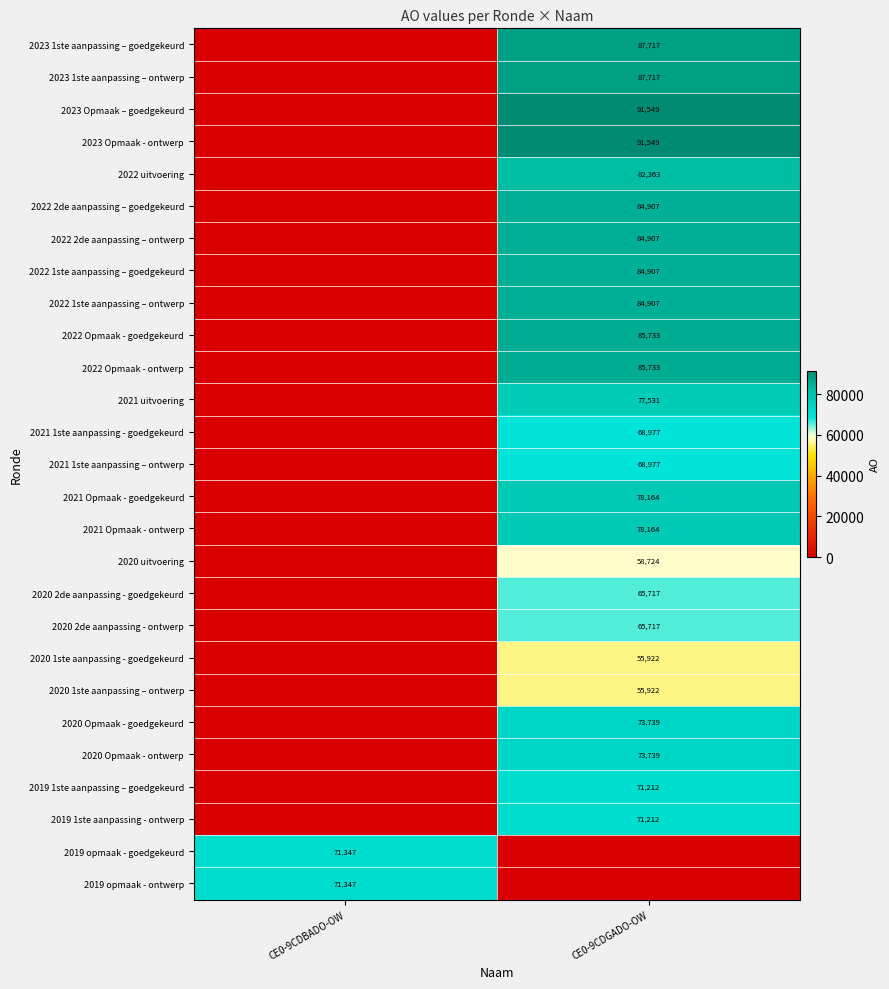

Is it true that 2020 2de aanpassing - ontwerp equals 65717 at CE0-9CDGADO-OW?

True